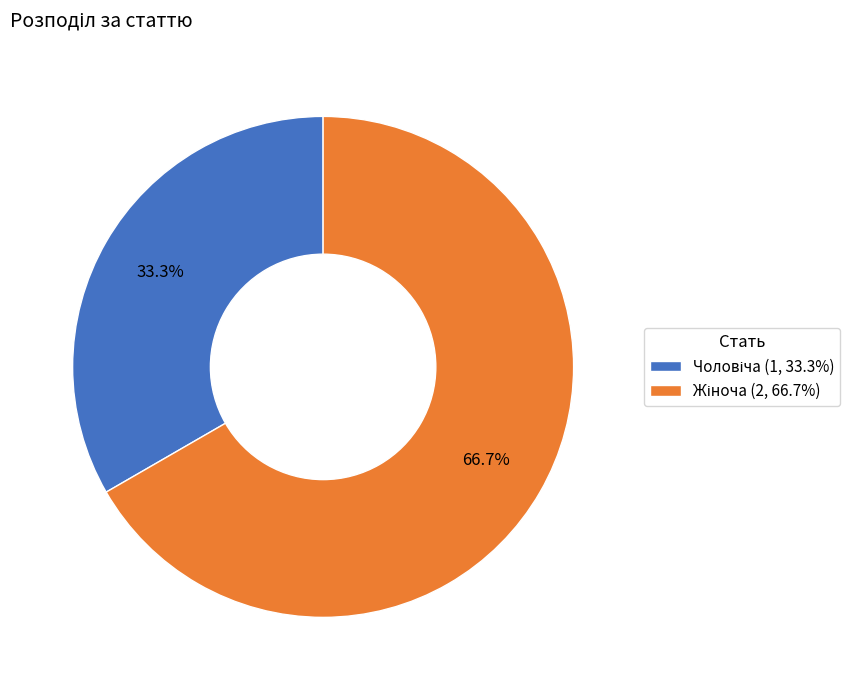

Does any single category account for the majority?

Yes